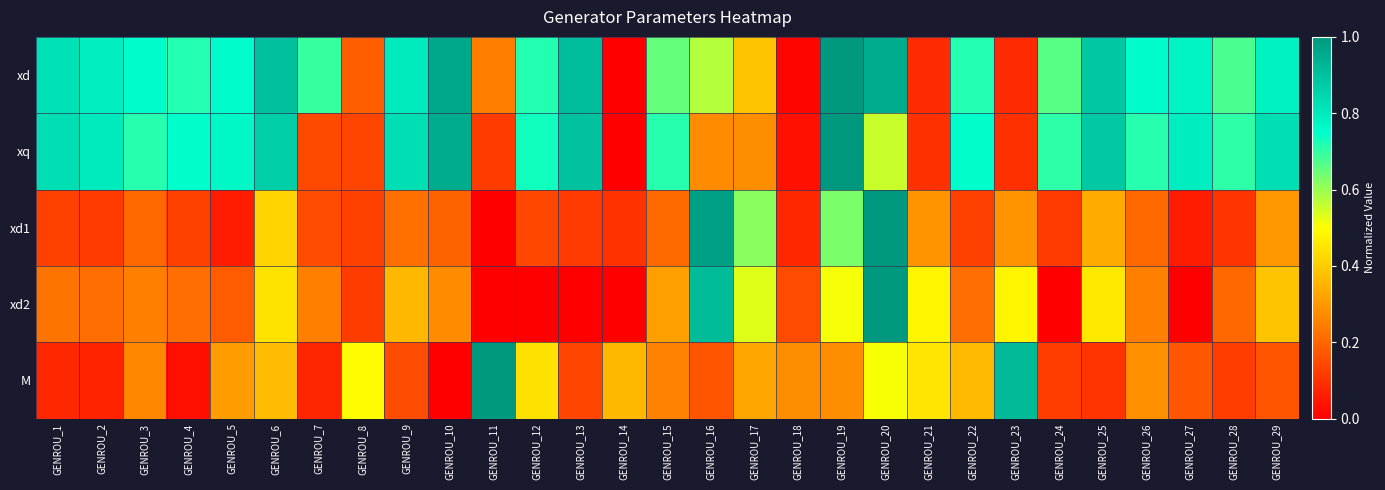

Which has a higher value, GENROU_7 or GENROU_16?

GENROU_7